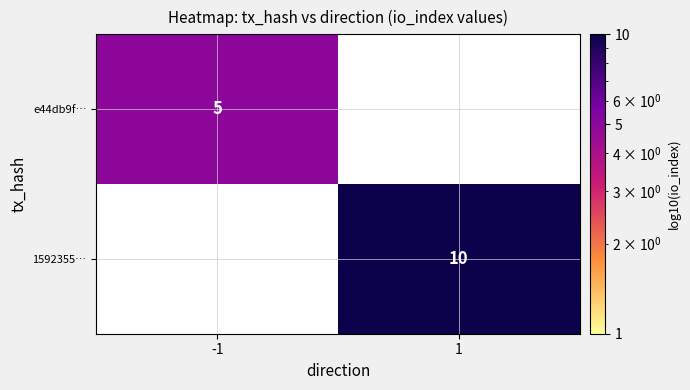

Is it true that e44db9f… equals 2 at -1?

False